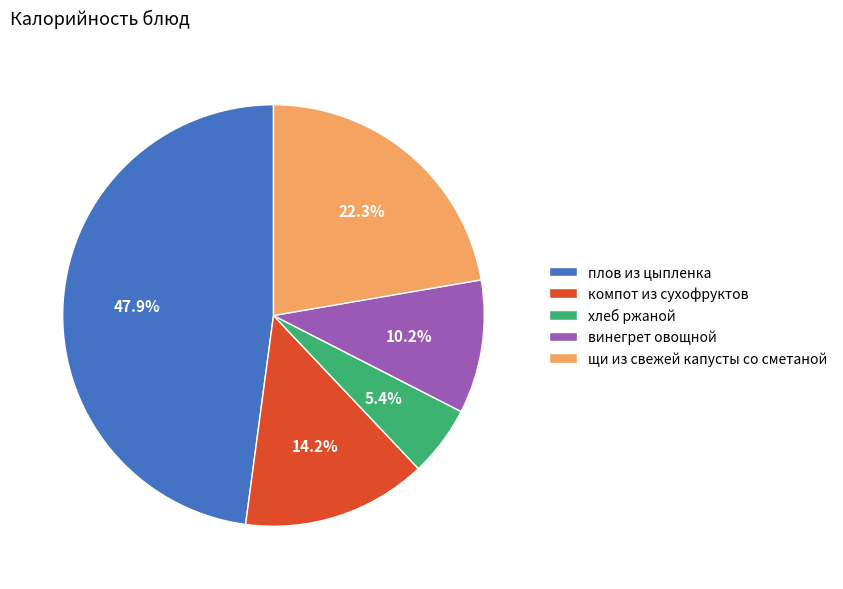

Rank the categories by value from lowest to highest.

хлеб ржаной, винегрет овощной, компот из сухофруктов, щи из свежей капусты со сметаной, плов из цыпленка